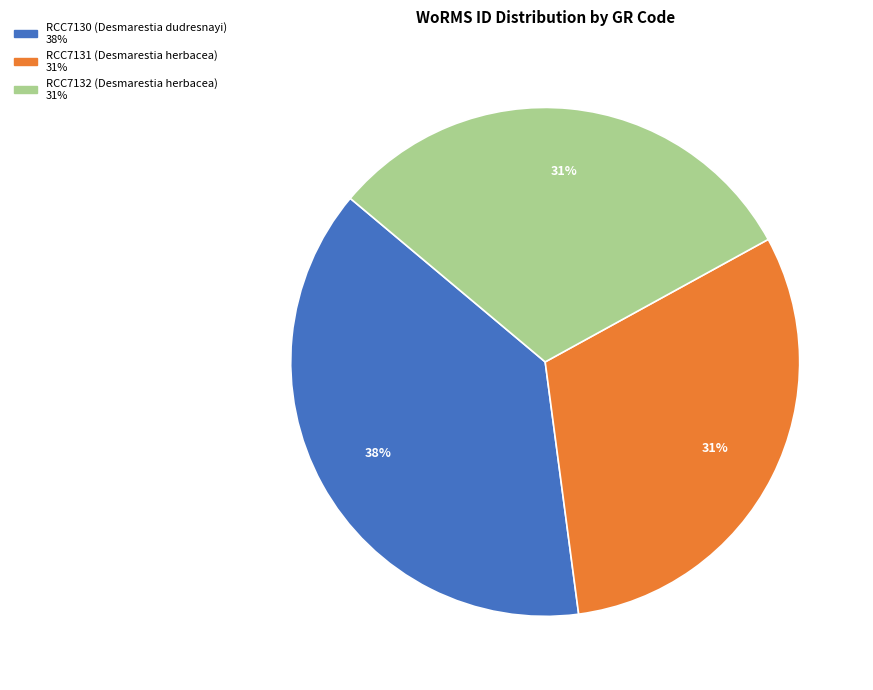

How many segments does this pie chart have?

3